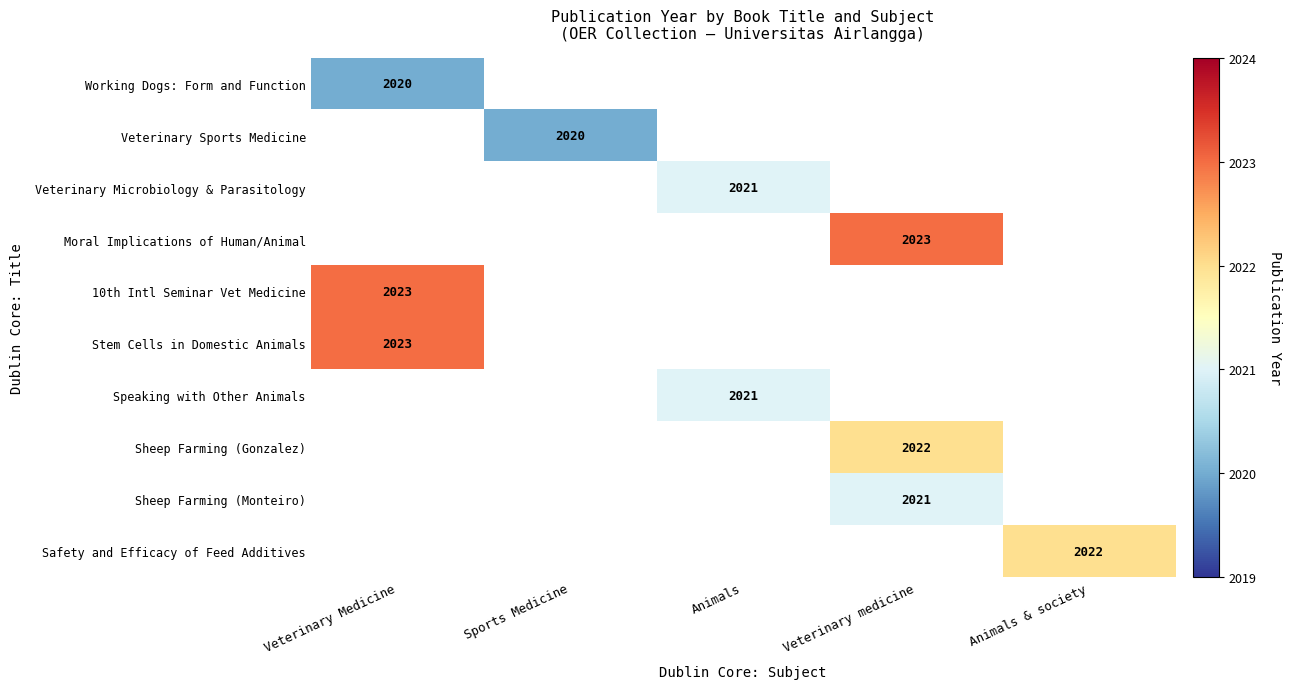

Is it true that Sheep Farming (Monteiro) equals 2021 at Veterinary medicine?

True